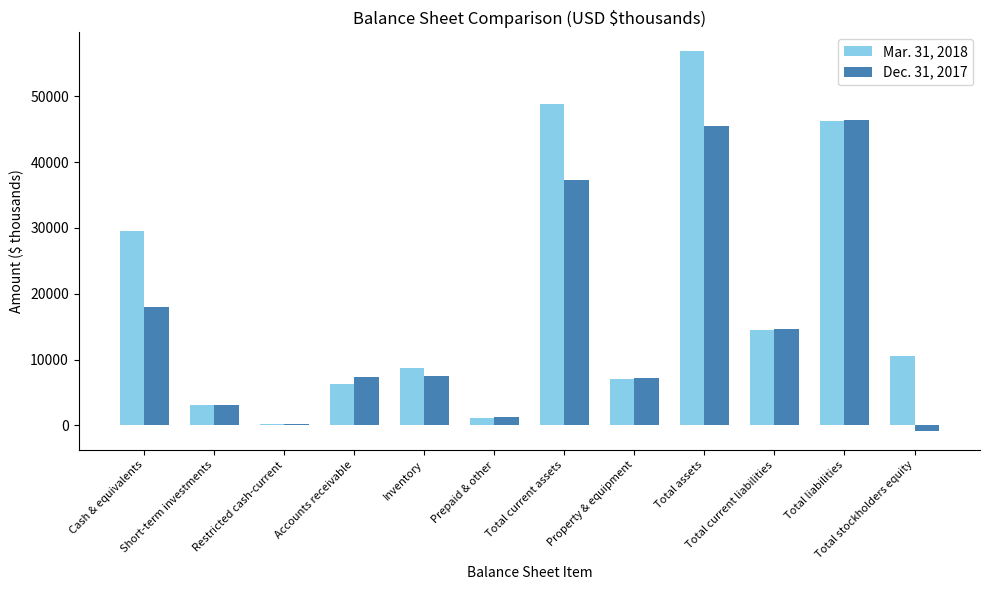

How many categories are shown in the chart?

12